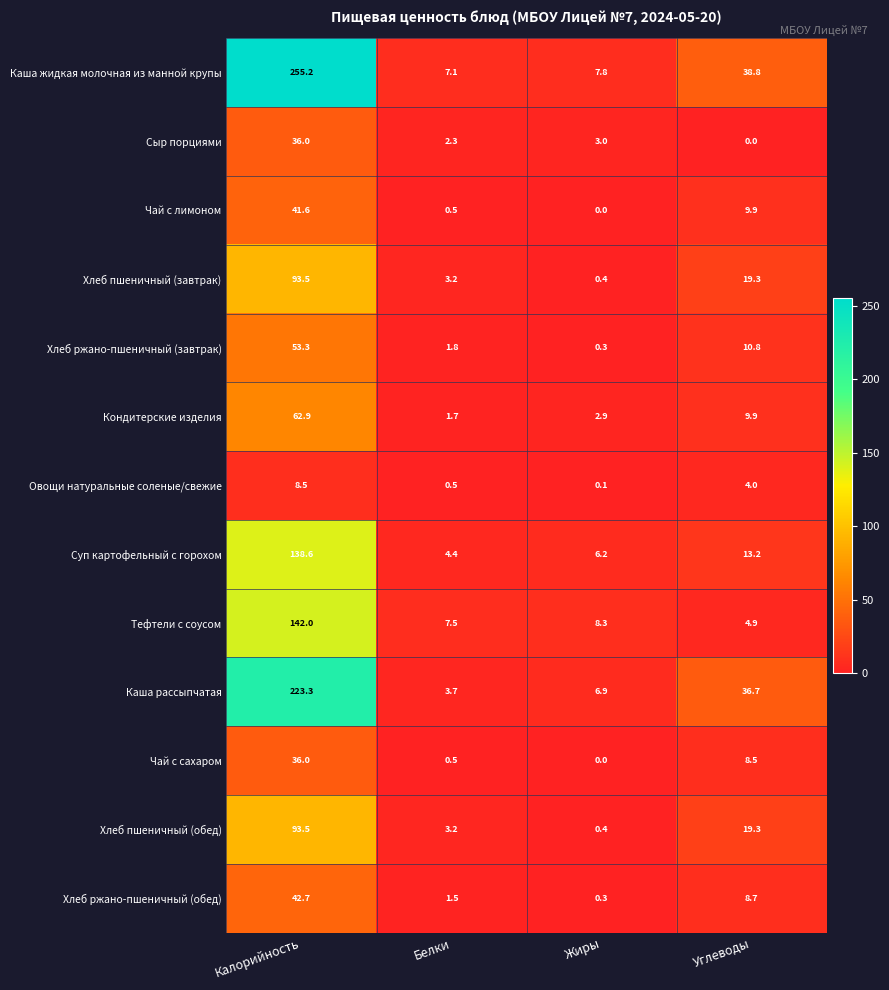

At which category is the sum across all series the highest?

Калорийность